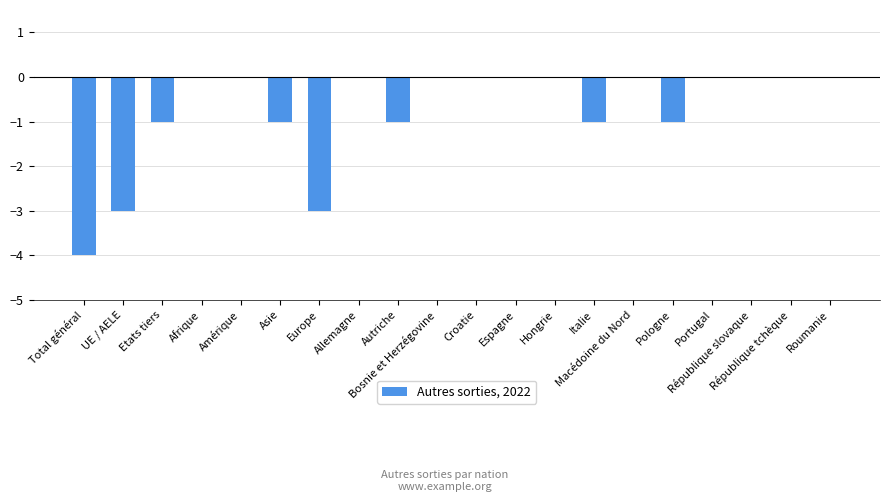

What is the sum of all values?

-15